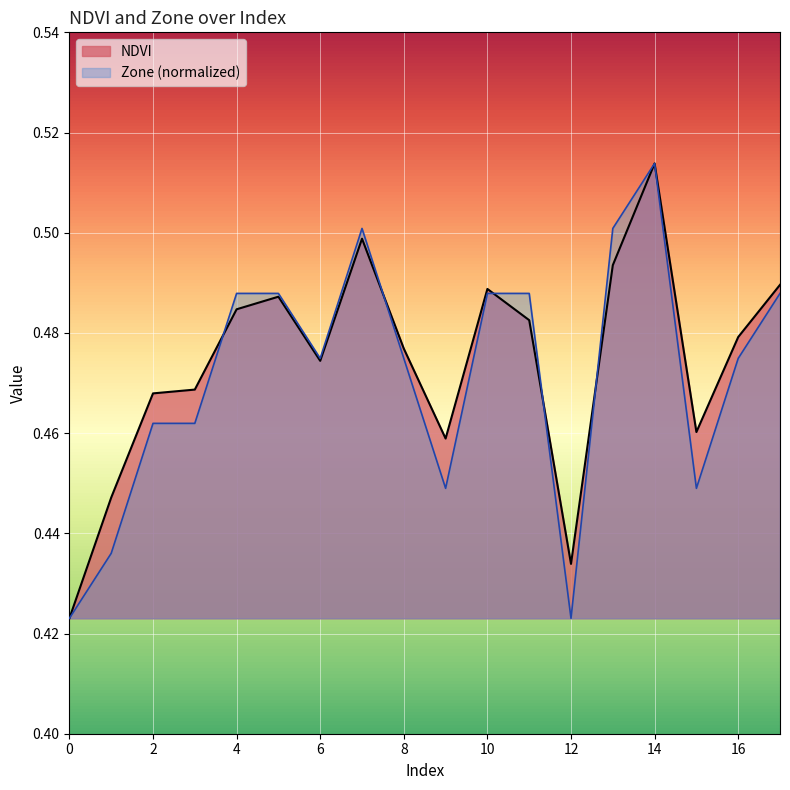

What is the value of the NDVI point at the 11th from the left?

0.5